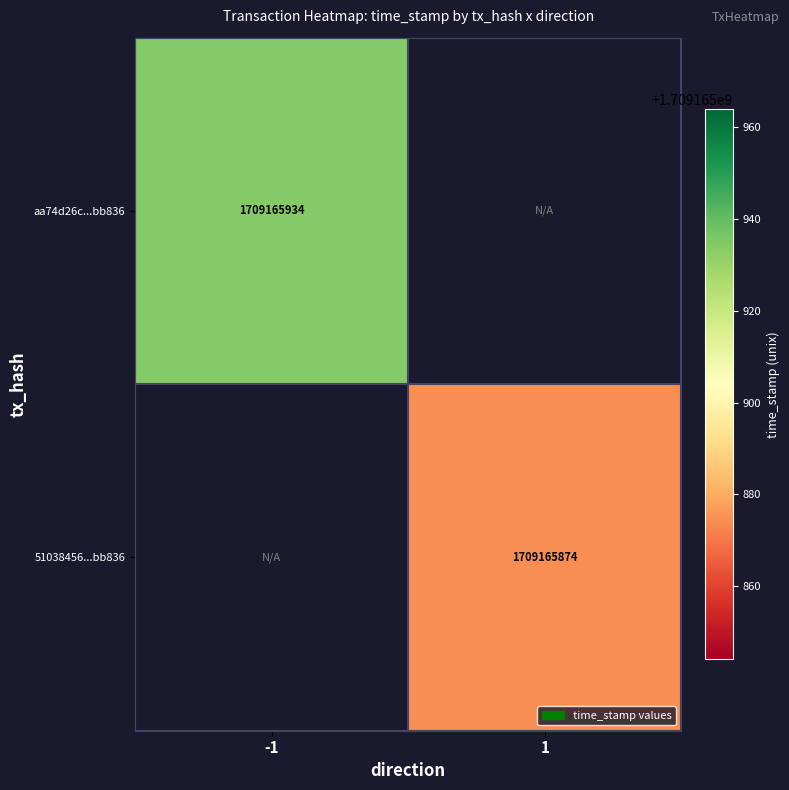

What is the difference between the aa74d26c643a89266332a31022a0433337bb836 values at 1 and -1?

1709165934